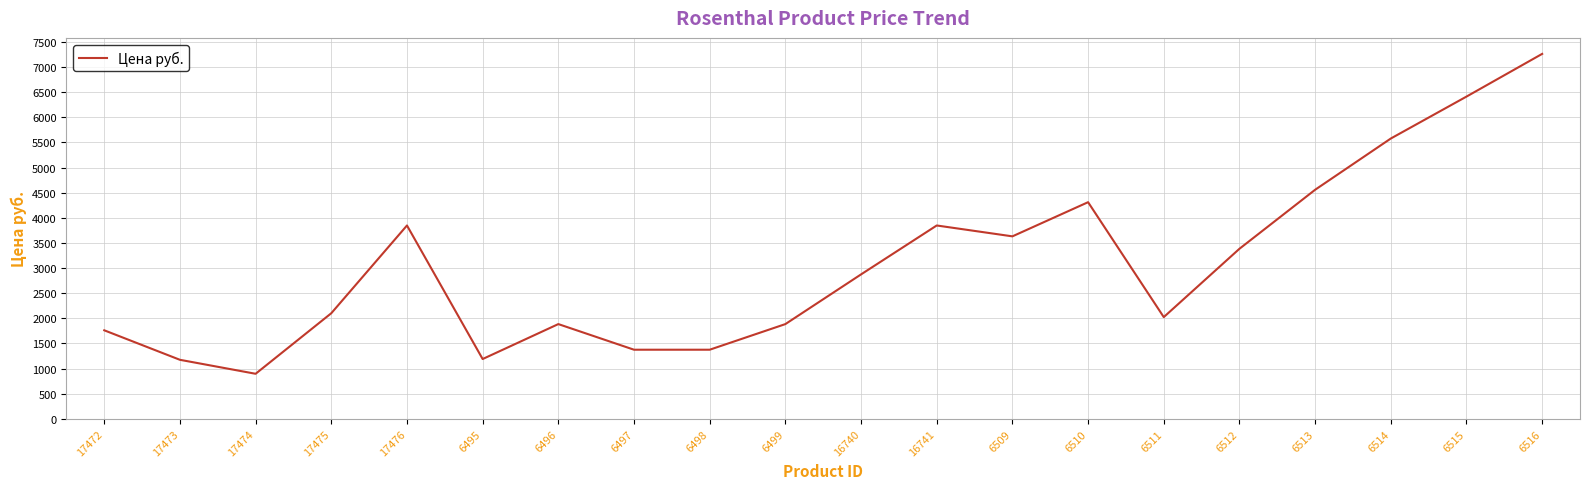

What is the change in value from 16740 to 6513?

+1684.0